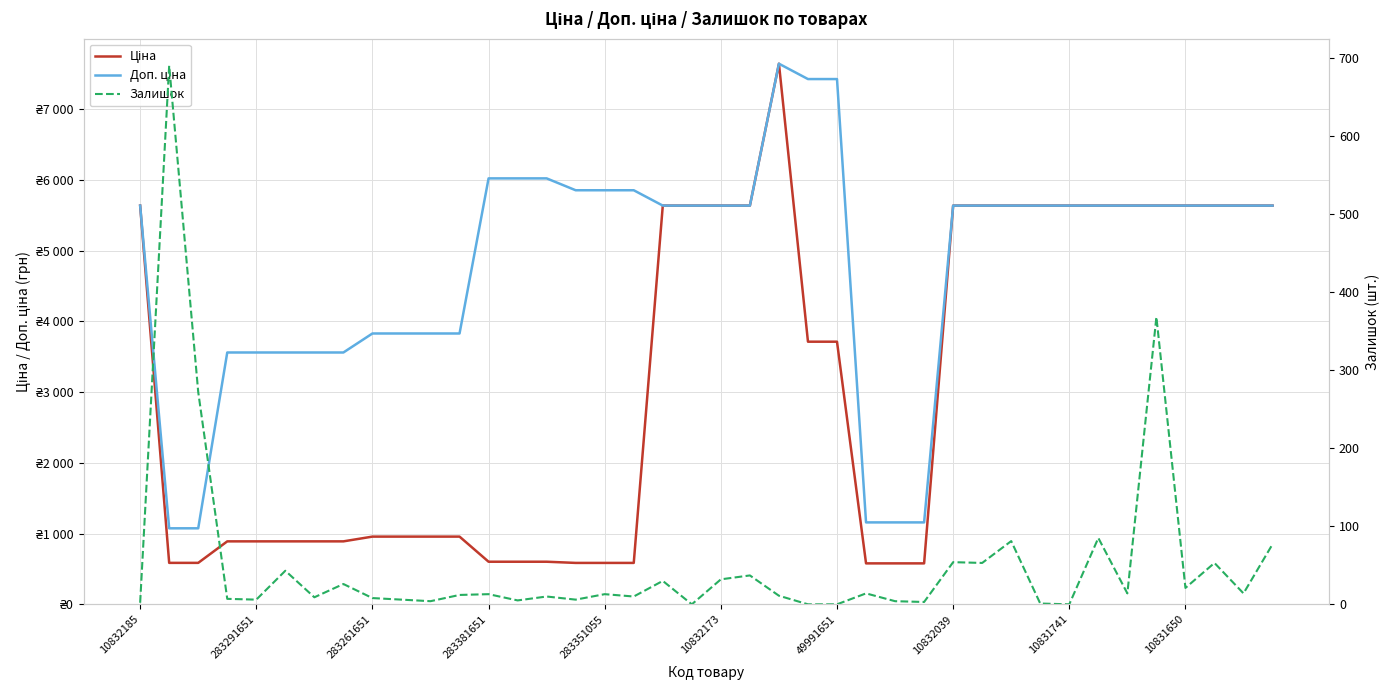

Which series has the largest total across all categories?

Доп. ціна